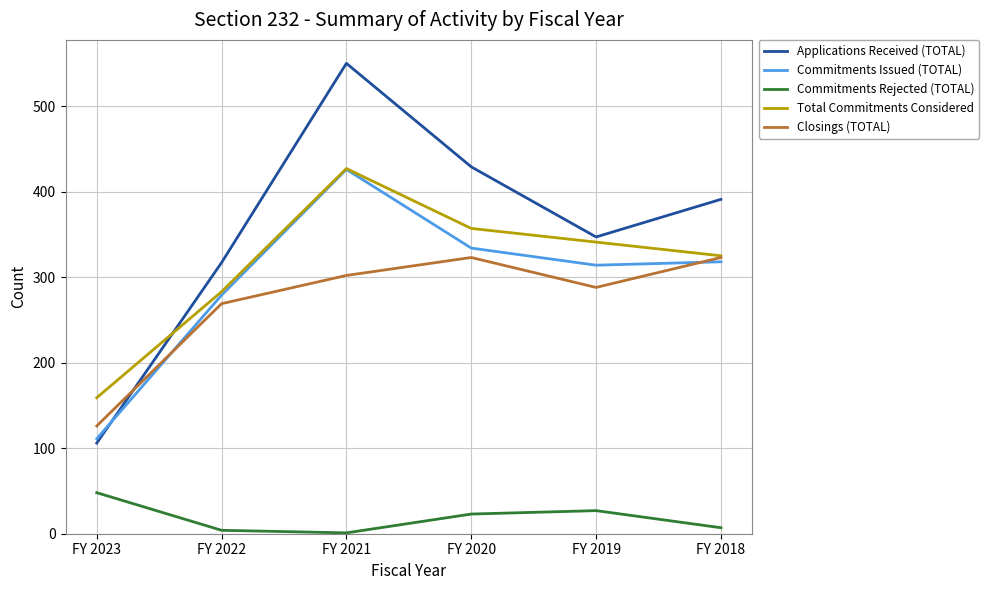

Where is the first local maximum for Closings (TOTAL)?

FY 2020